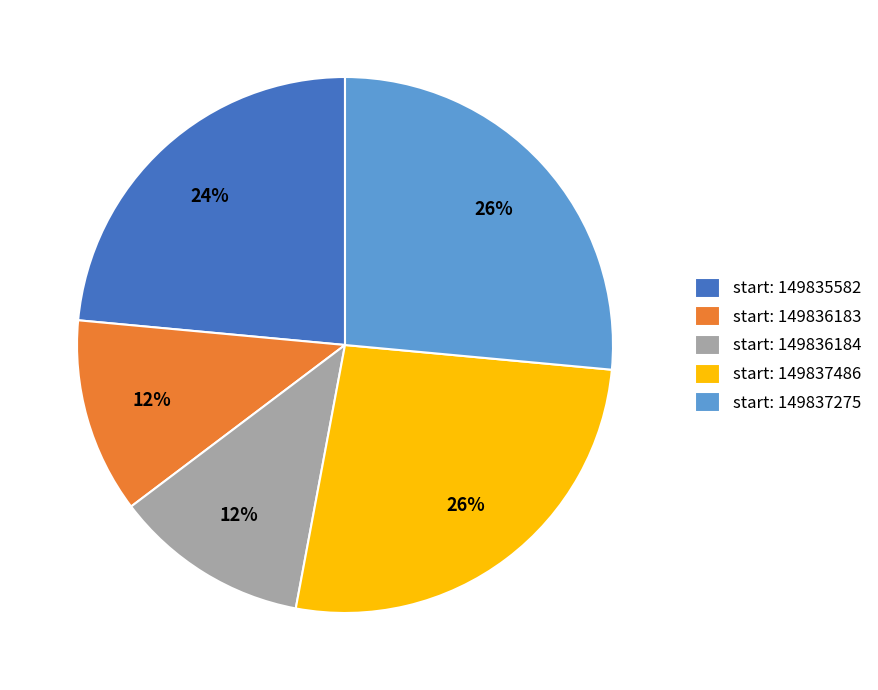

To the nearest percent, what is the average slice percentage?

20%